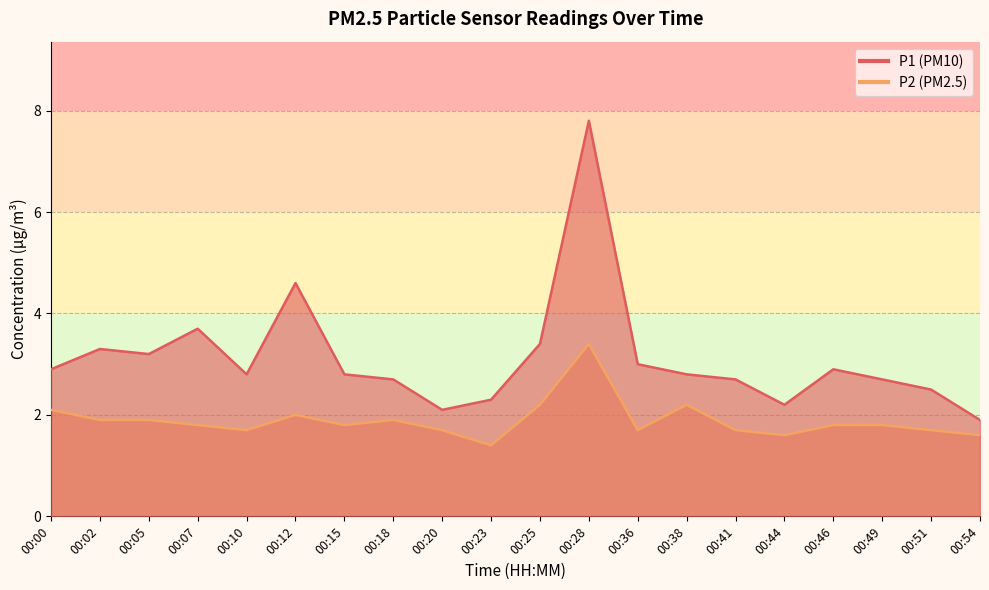

Which has a higher value, 00:41 or 00:44?

00:41